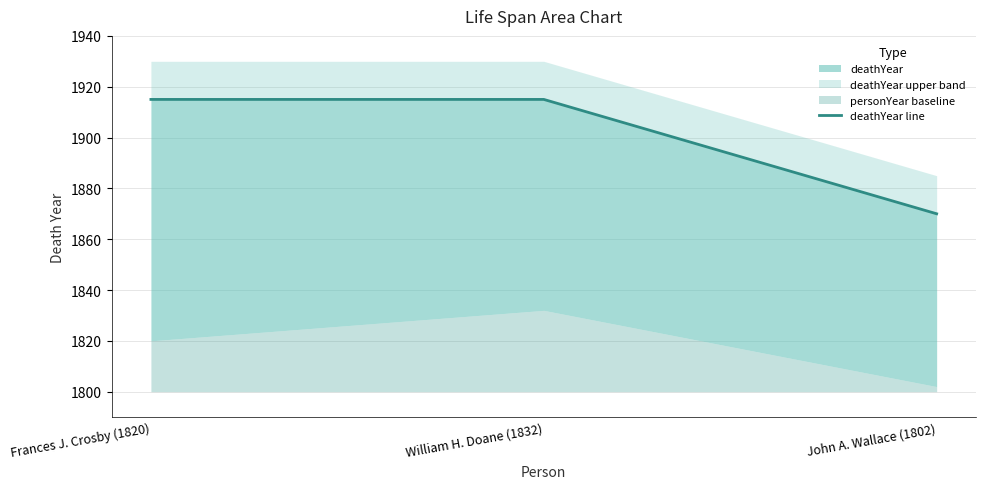

Is it true that the value at John A. Wallace (1802) is 1870?

True